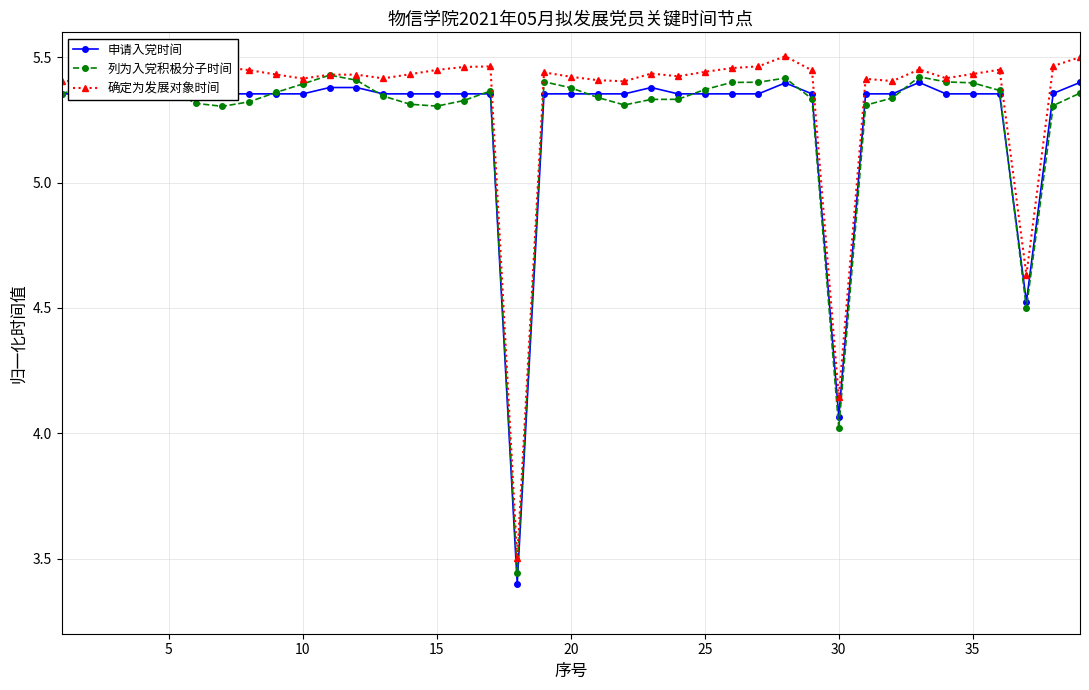

How many 列为入党积极分子时间 values are between 5 and 6?

36